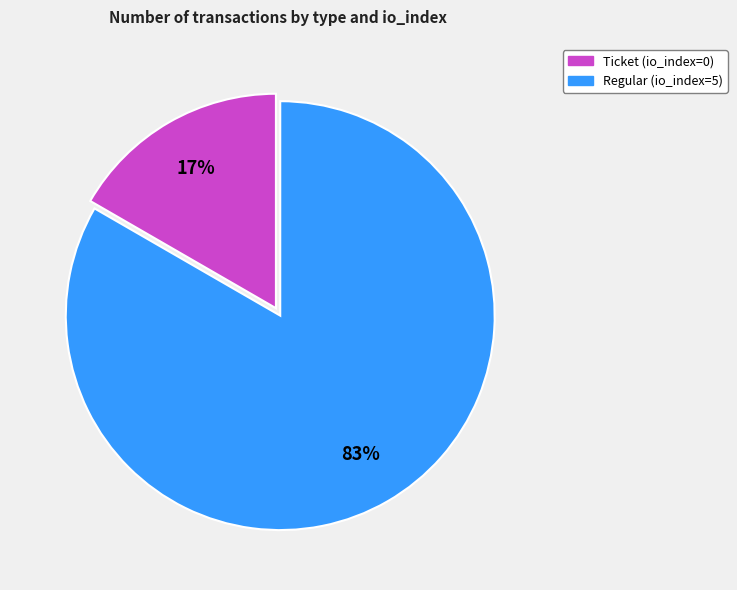

How many slices are in this pie chart?

2